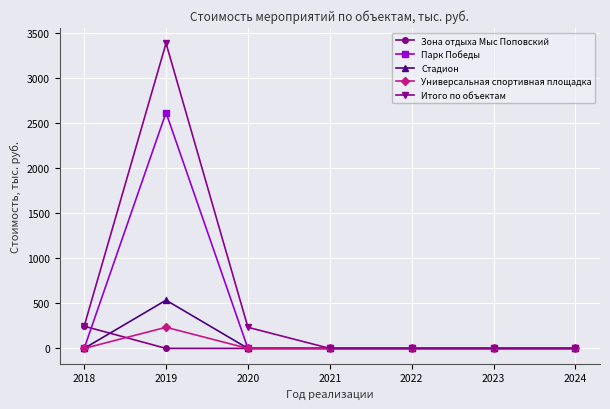

What are all the series names shown in the legend?

Зона отдыха Мыс Поповский, Парк Победы, Стадион, Универсальная спортивная площадка, Итого по объектам